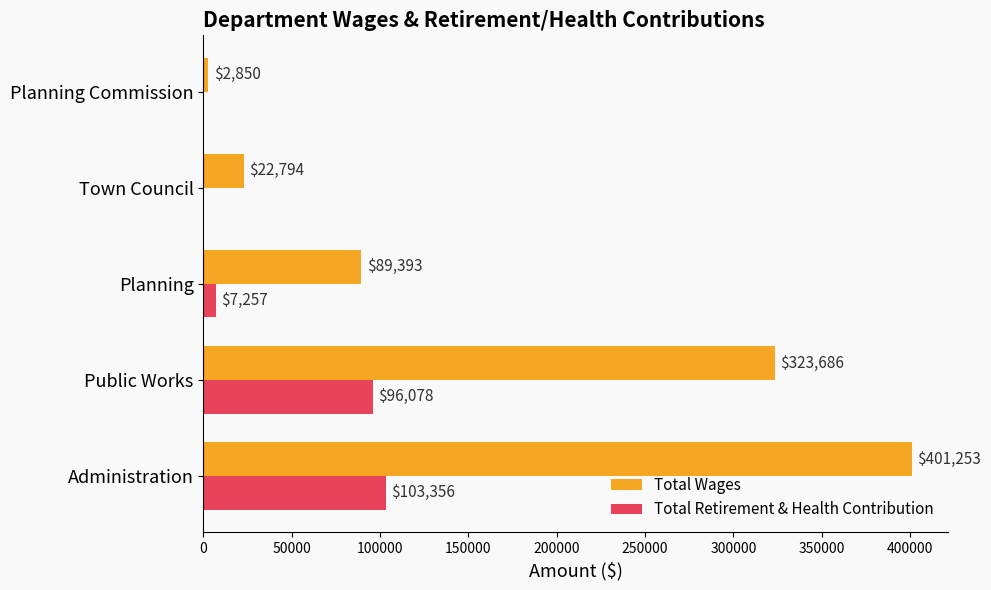

How many data points does each series have?

5